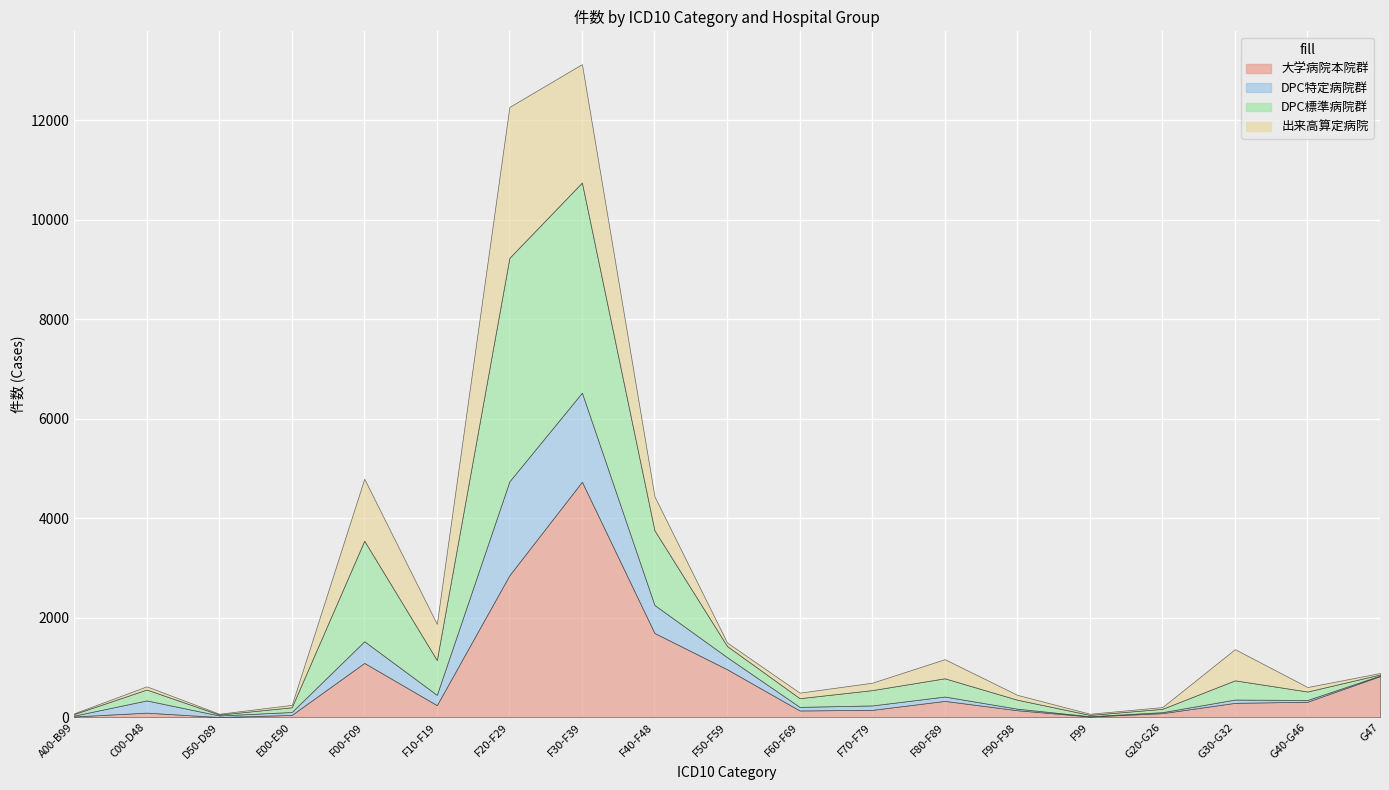

True or false: DPC標準病院群 and 大学病院本院群 cross at least once.

True